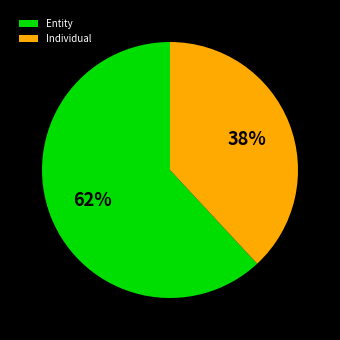

The Entity slice represents 62% of the pie. True or false?

True